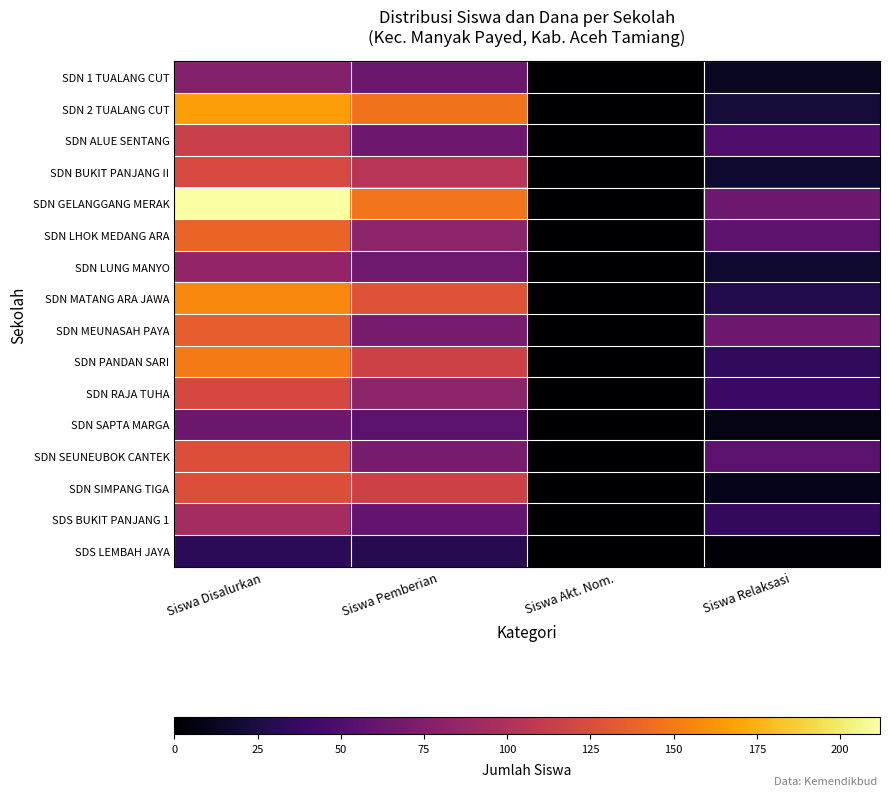

Which label corresponds to the smallest value in the chart?

Siswa Akt. Nom.